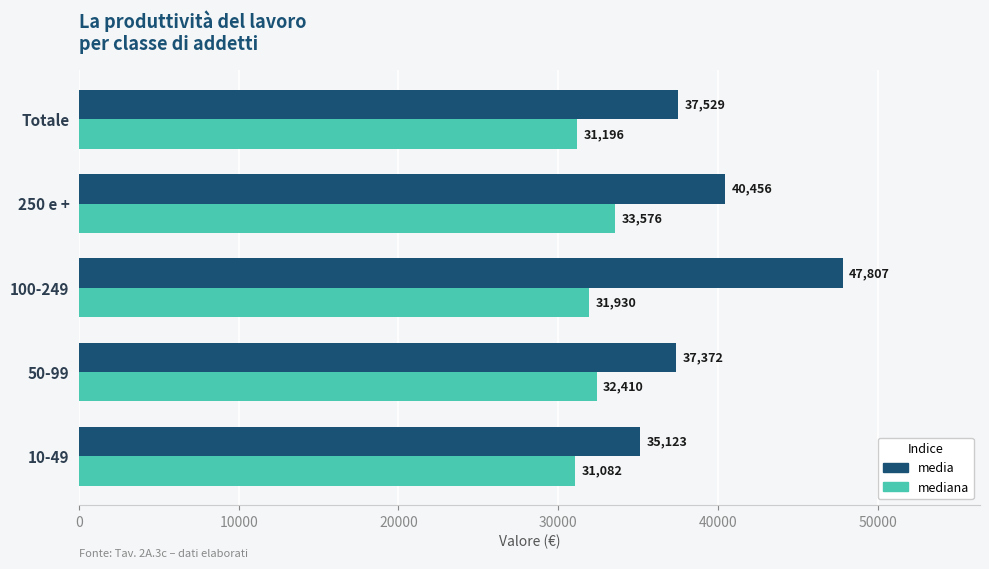

Which series has the largest total across all categories?

media